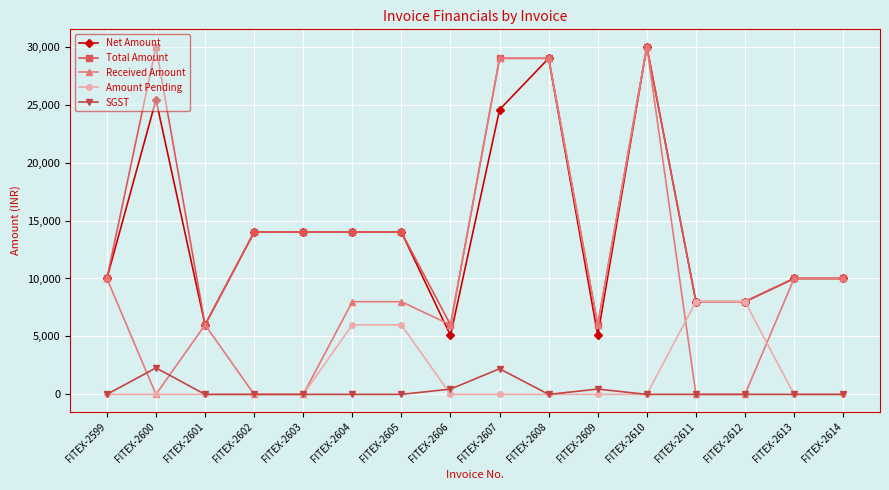

What is the spread (max minus min) of values at FITEX-2614?

10000.0